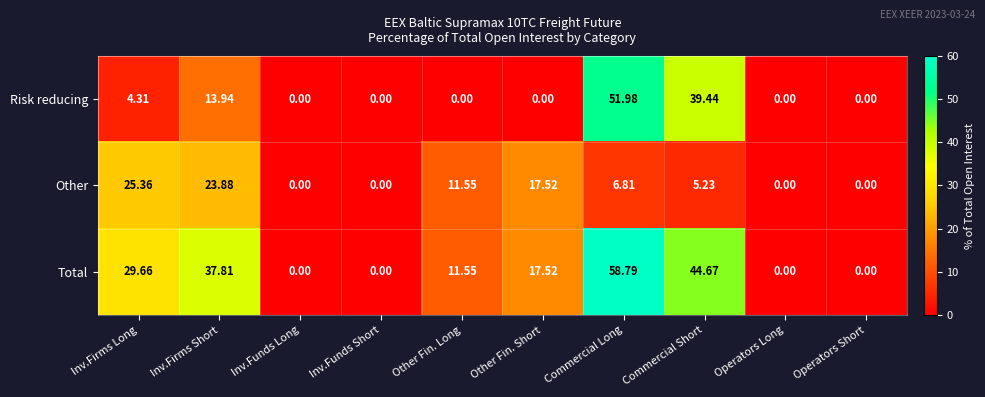

List the series in order of their overall mean, lowest first.

Other, Risk reducing, Total